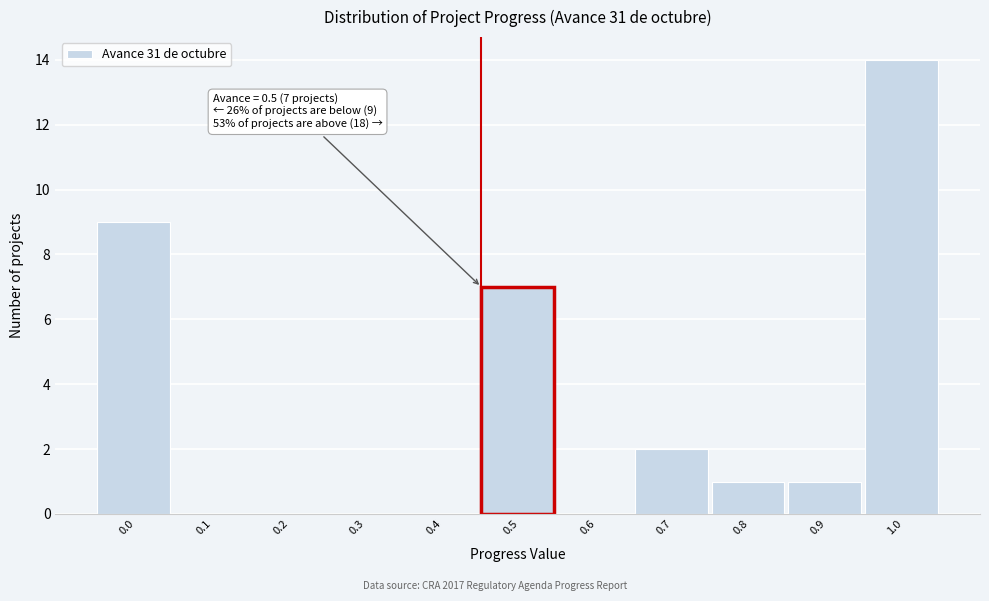

Reading left to right, list all the values displayed in this chart.

0.0=9	0.1=0	0.2=0	0.3=0	0.4=0	0.5=7	0.6=0	0.7=2	0.8=1	0.9=1	1.0=14